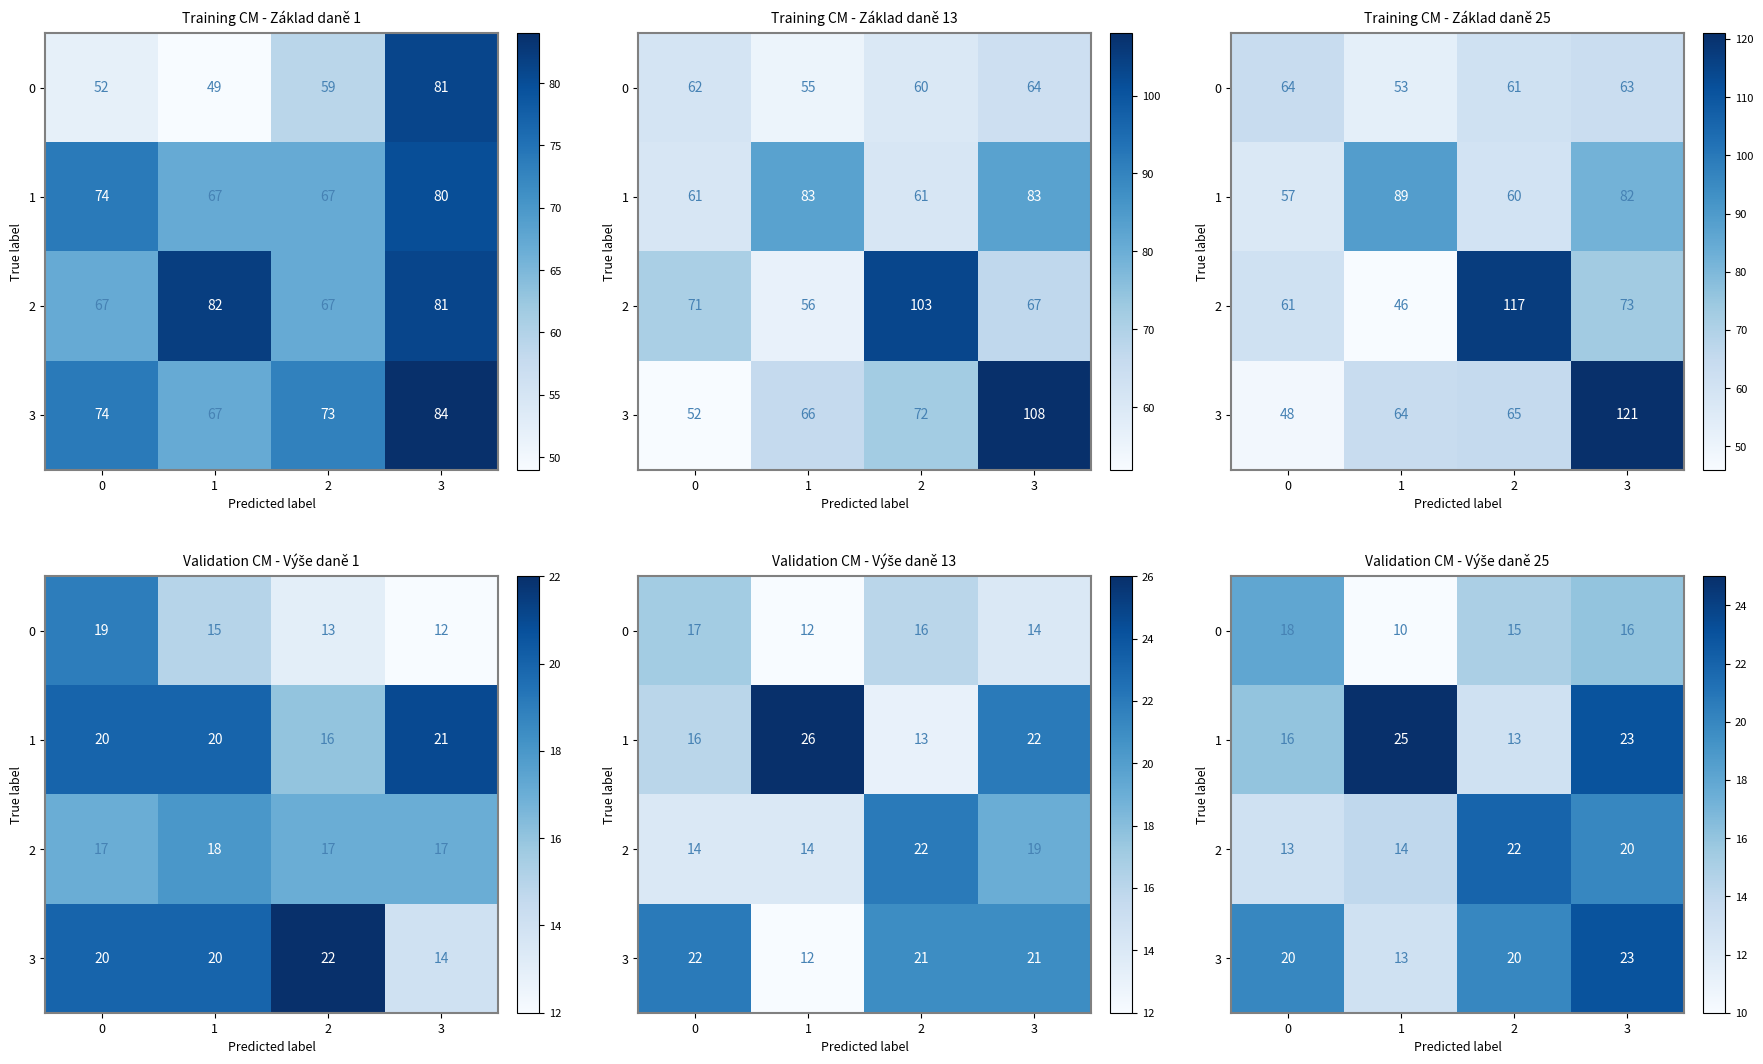

How many data points in 2 are above 20?

1